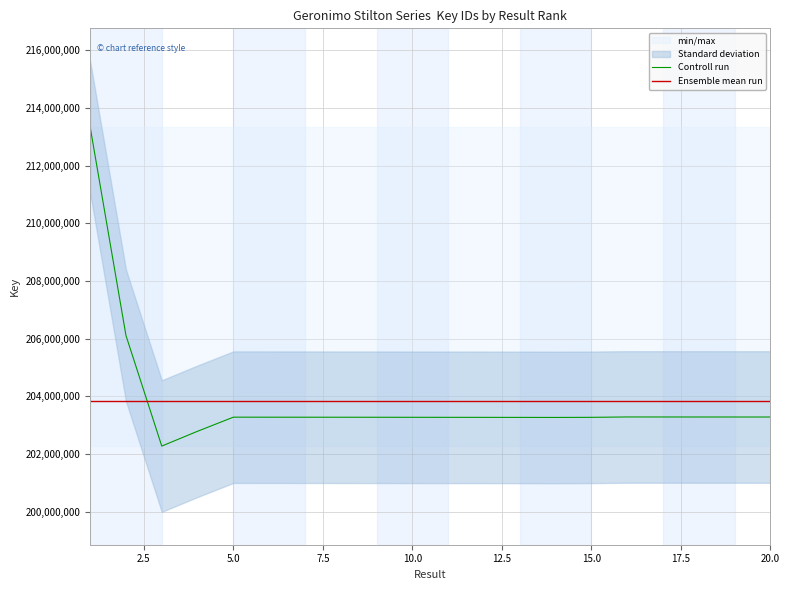

What is the highest value of the Controll run series?

213334118.0